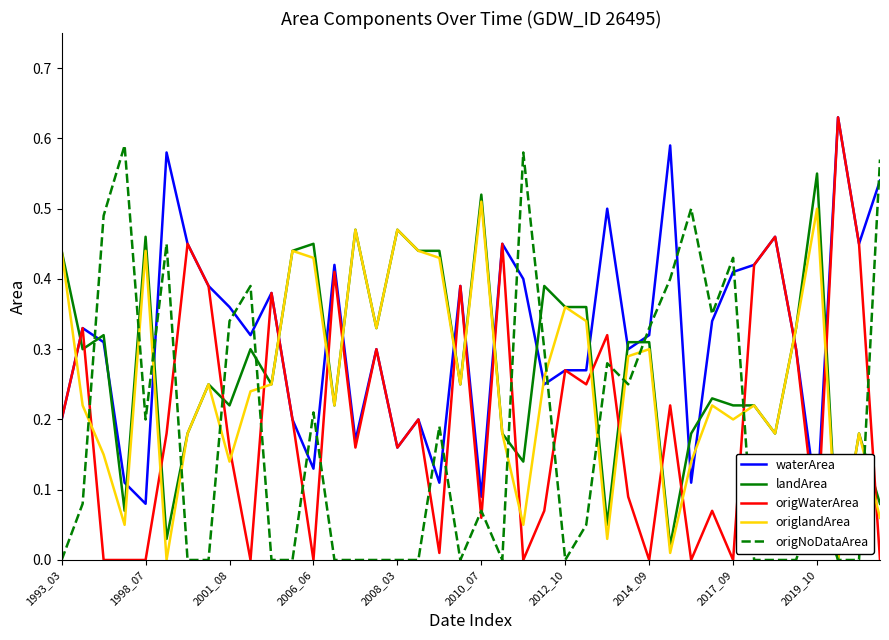

What position from the right is 21?

19